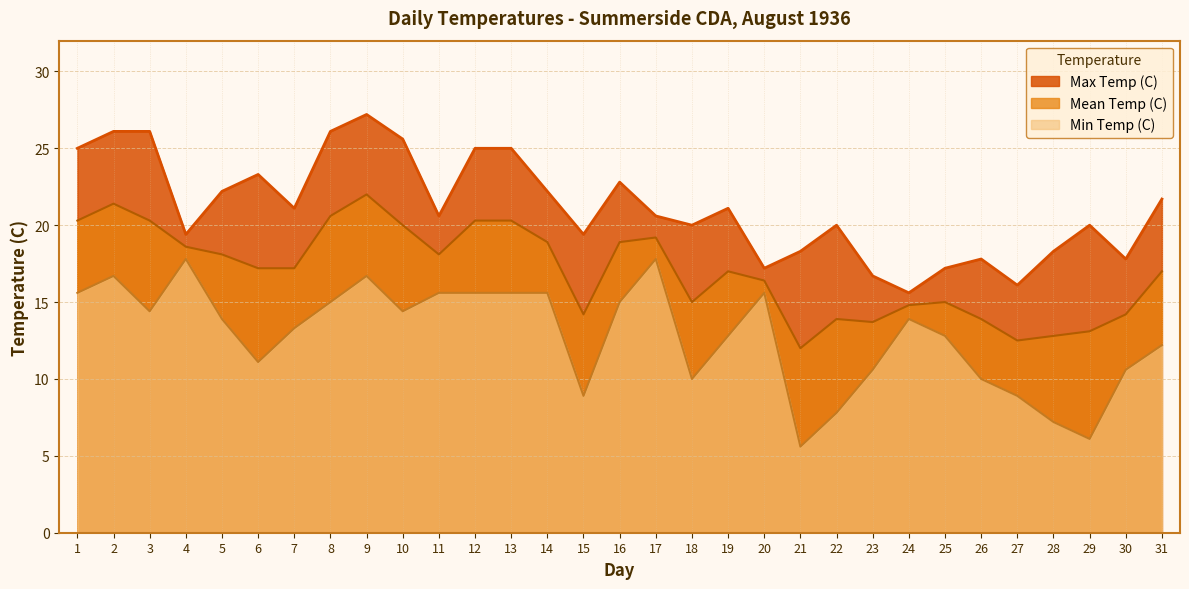

At which category does Mean Temp (C) reach its first local peak?

2